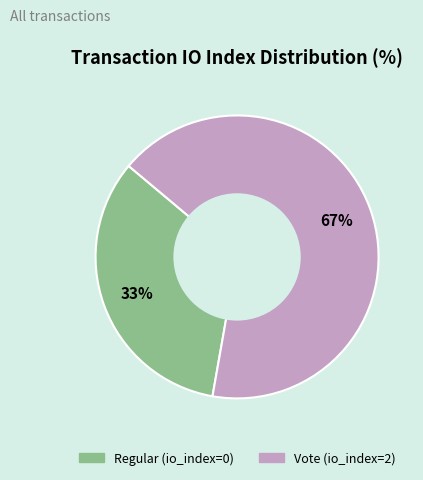

What percentage is the Vote slice, to the nearest percent?

67%